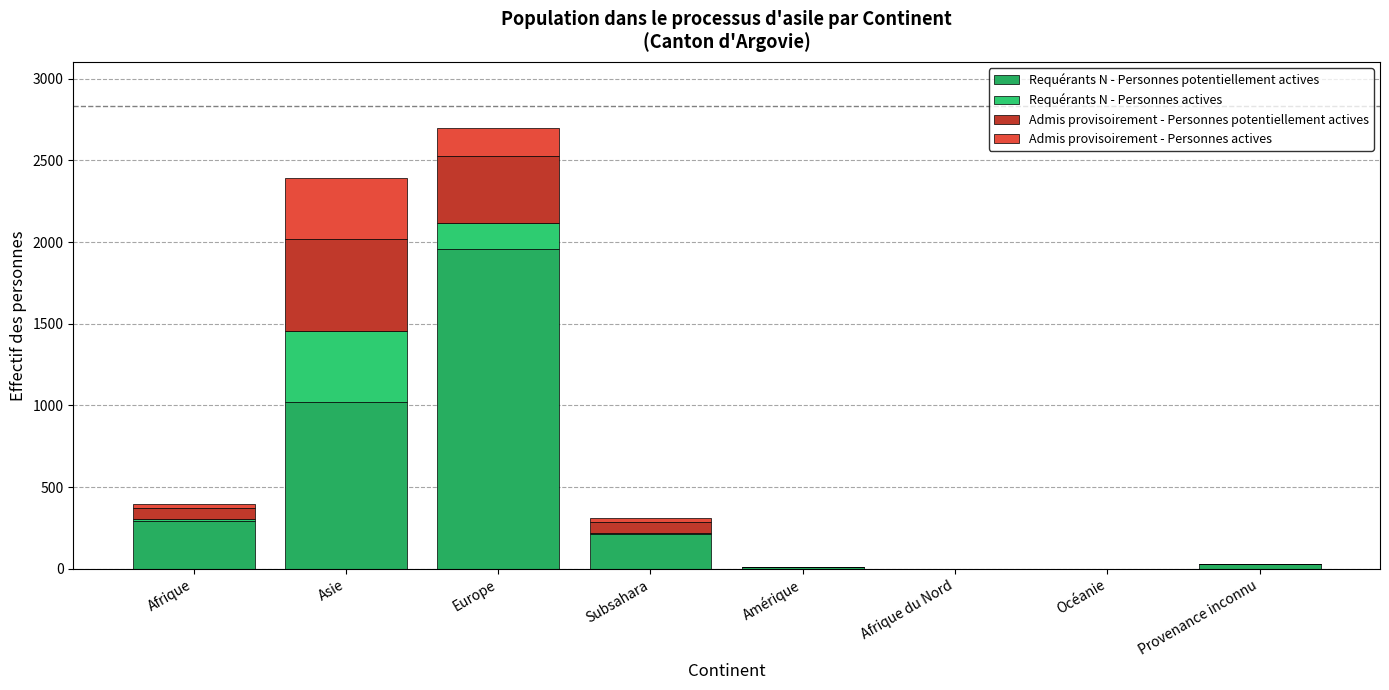

Read the Requérants N - Personnes potentiellement actives value at Europe, to the nearest 10.

1960